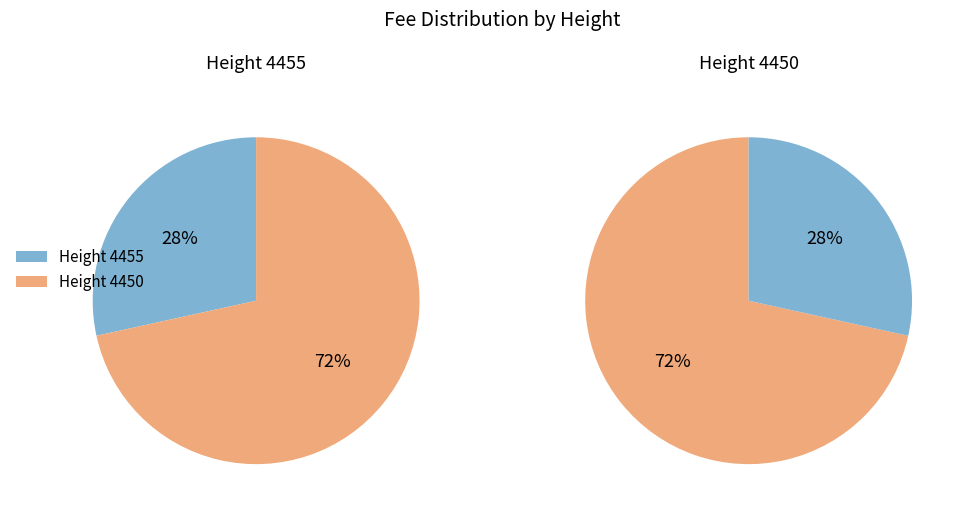

Which category has the smallest portion of the pie?

4455